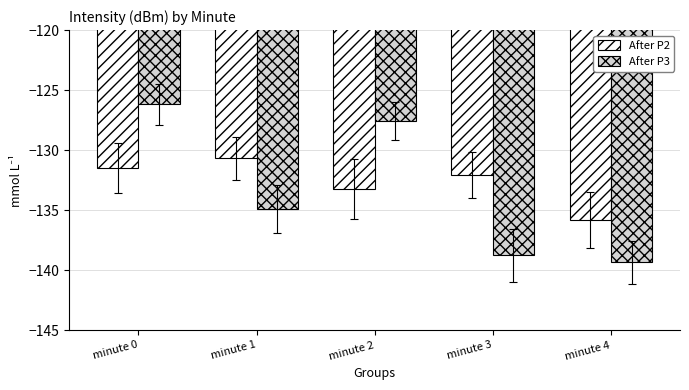

What is the total value across all series at minute 1?

-265.6